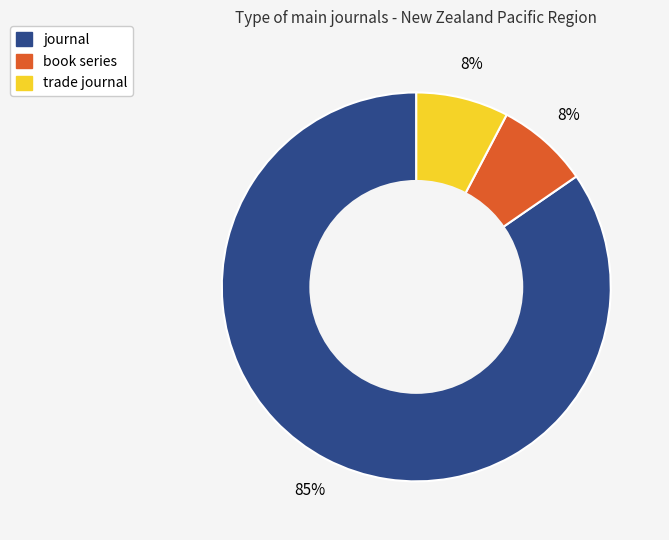

Which has a higher value, trade journal or journal?

journal